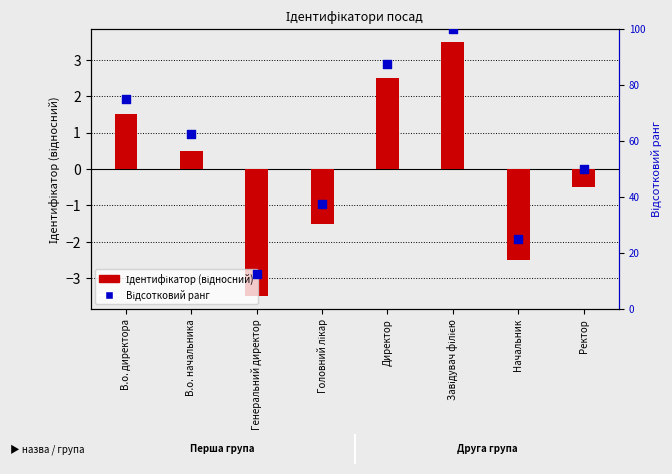

Is the value of Ідентифікатор (відносний) at В.о. директора greater than the value of Відсотковий ранг at Директор?

No